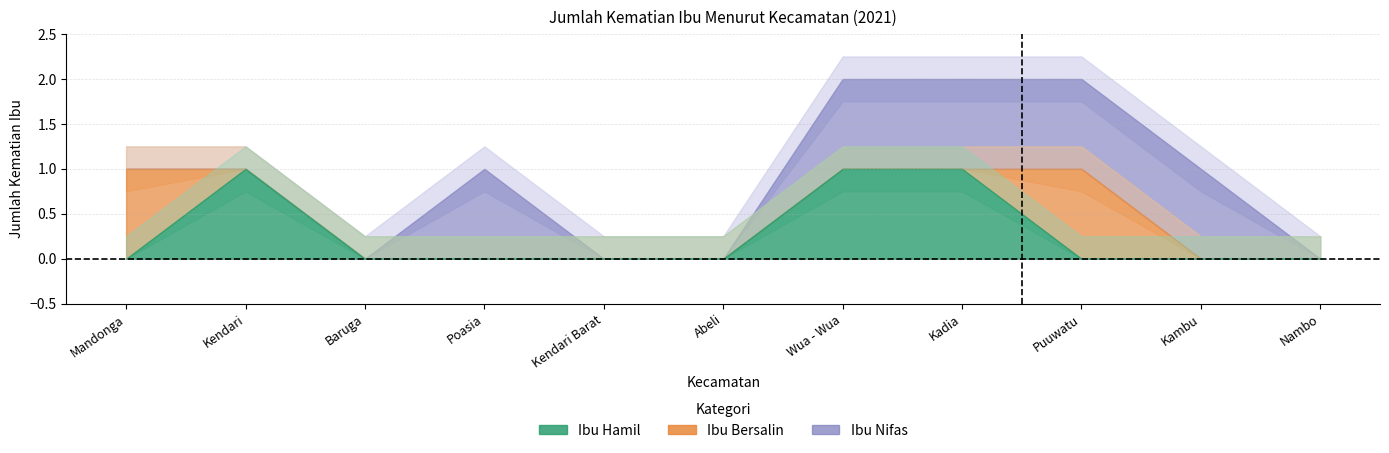

The Ibu Hamil series shows 1 at Wua - Wua. True or false?

False